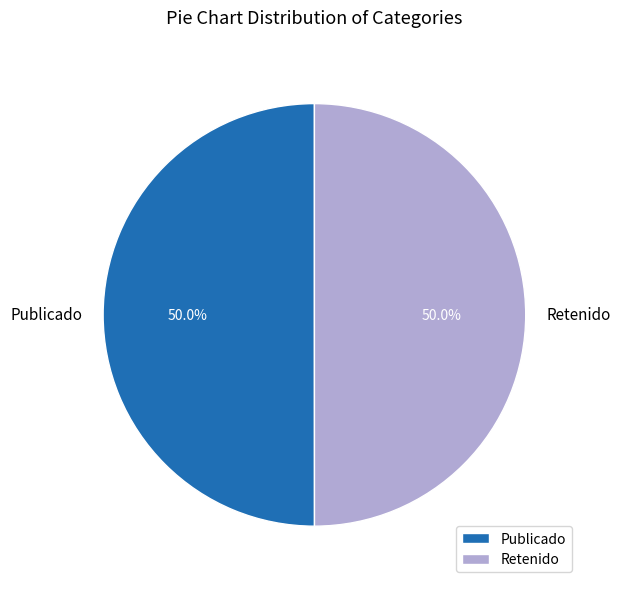

Approximately how many times larger is the value at Retenido compared to Publicado?

1.0